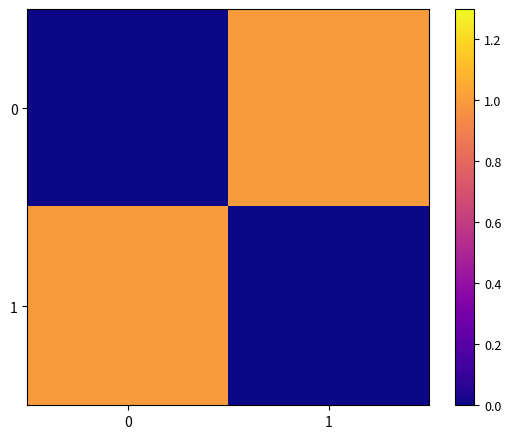

Which has a higher value, 1 or 0?

1